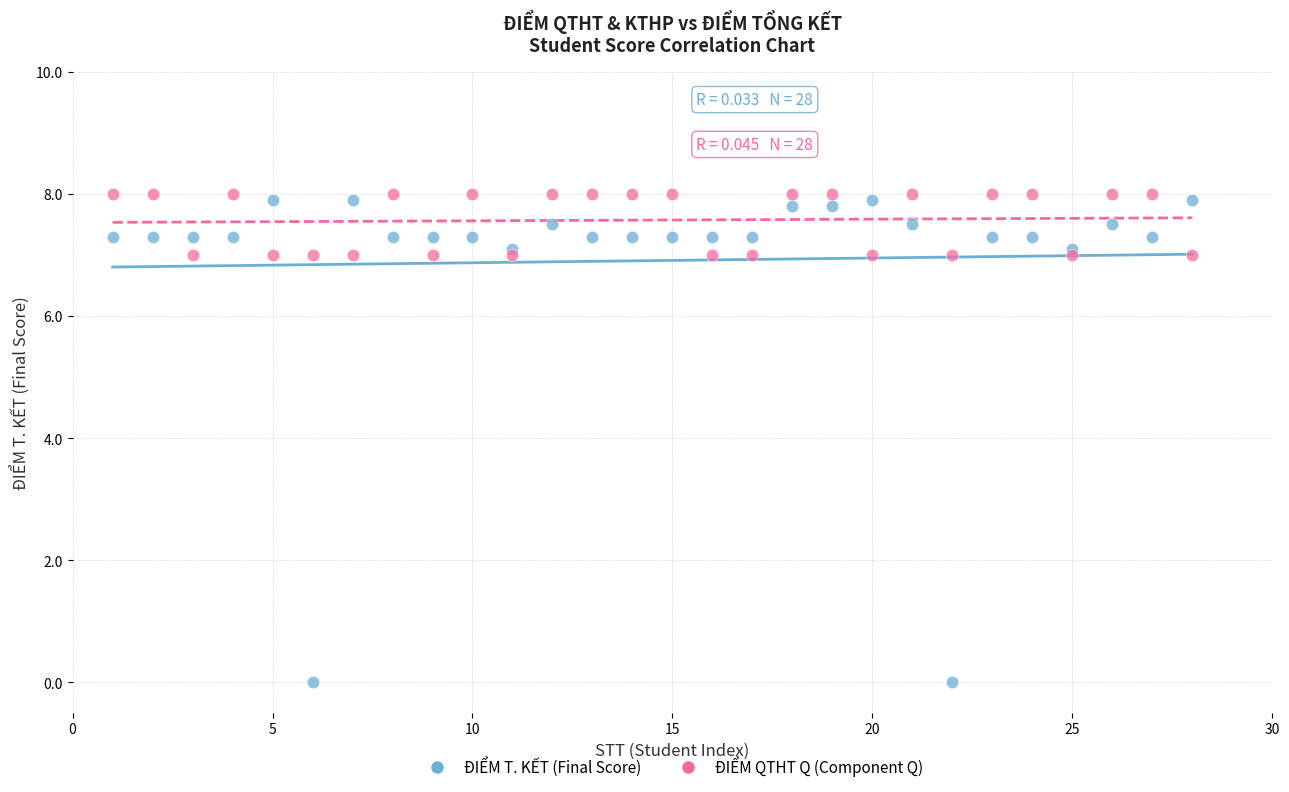

What is the X range (max minus min) for the scatter plot?

27.0